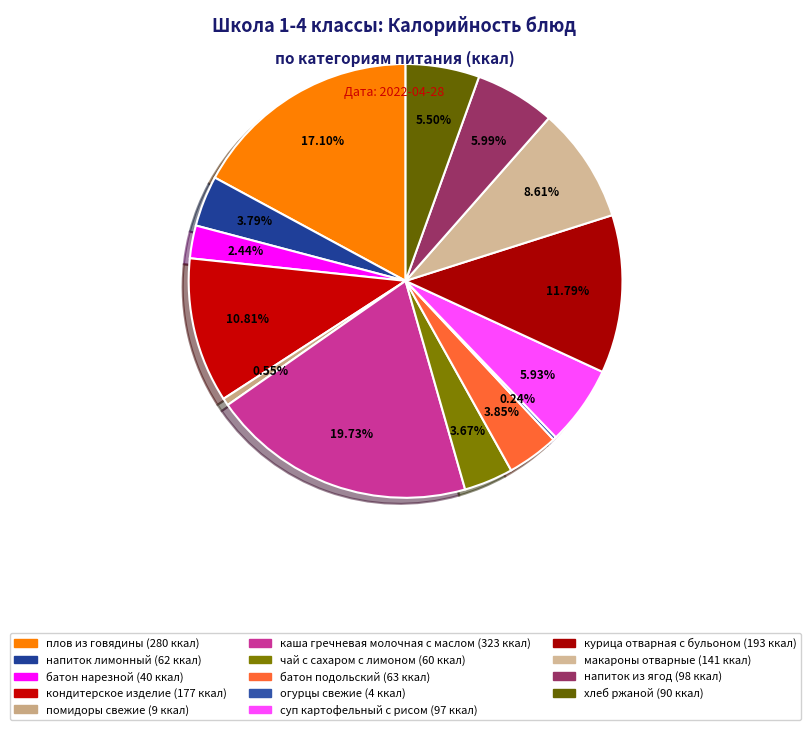

To the nearest percent, what percentage of the pie is напиток из ягод?

6%